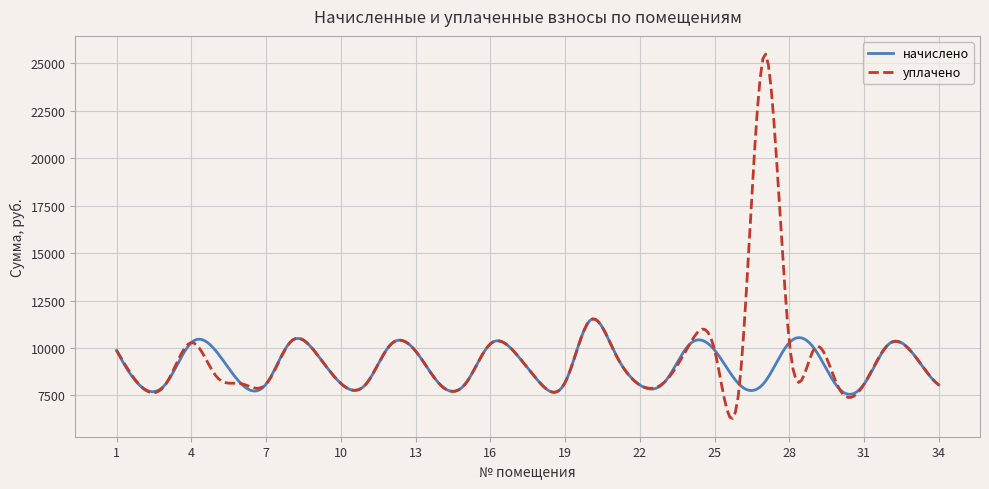

List the series in order of their peak value, lowest first.

начислено, уплачено